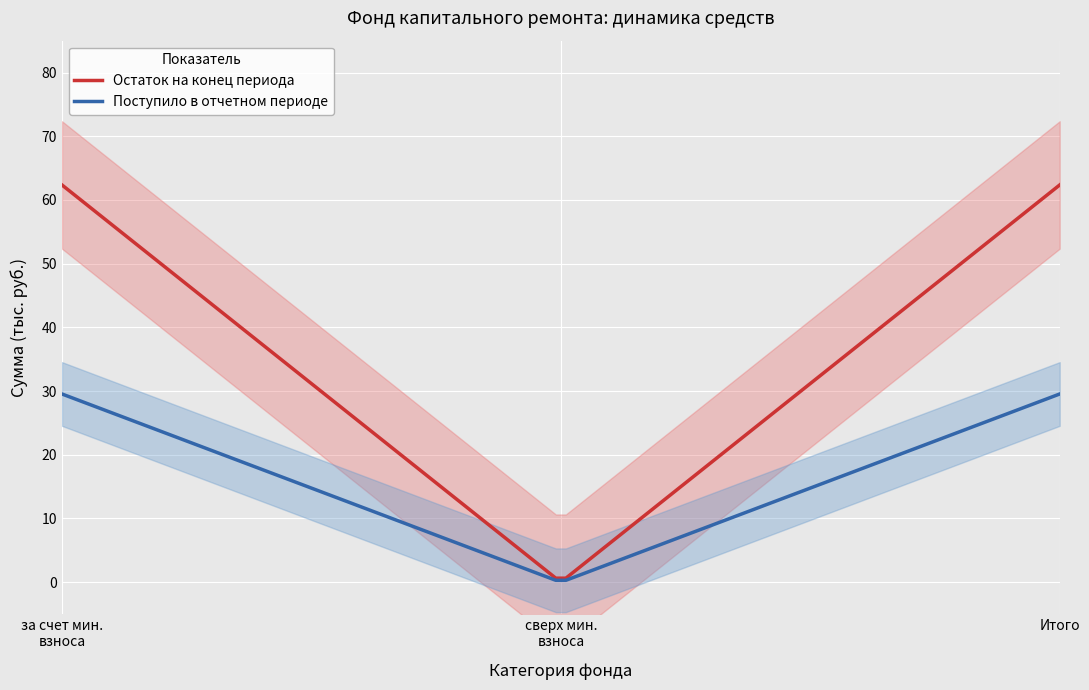

Which label corresponds to the smallest value in the chart?

сверх минимального размера взноса